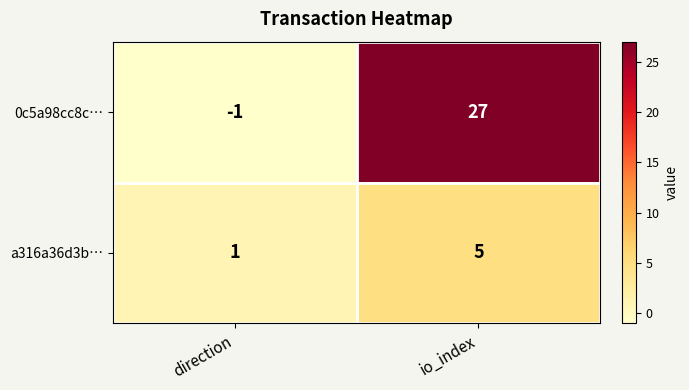

At which label does 0c5a98cc8c… reach its peak?

io_index